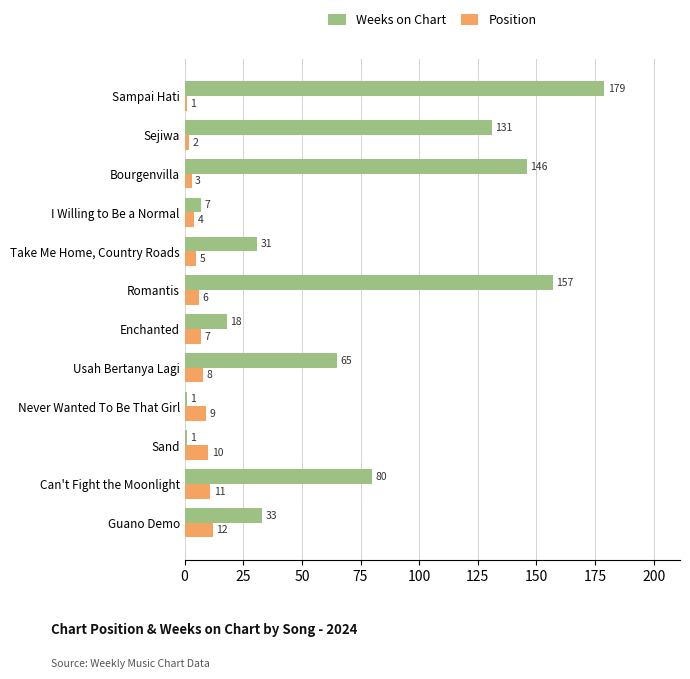

Count the number of data series in this chart.

2